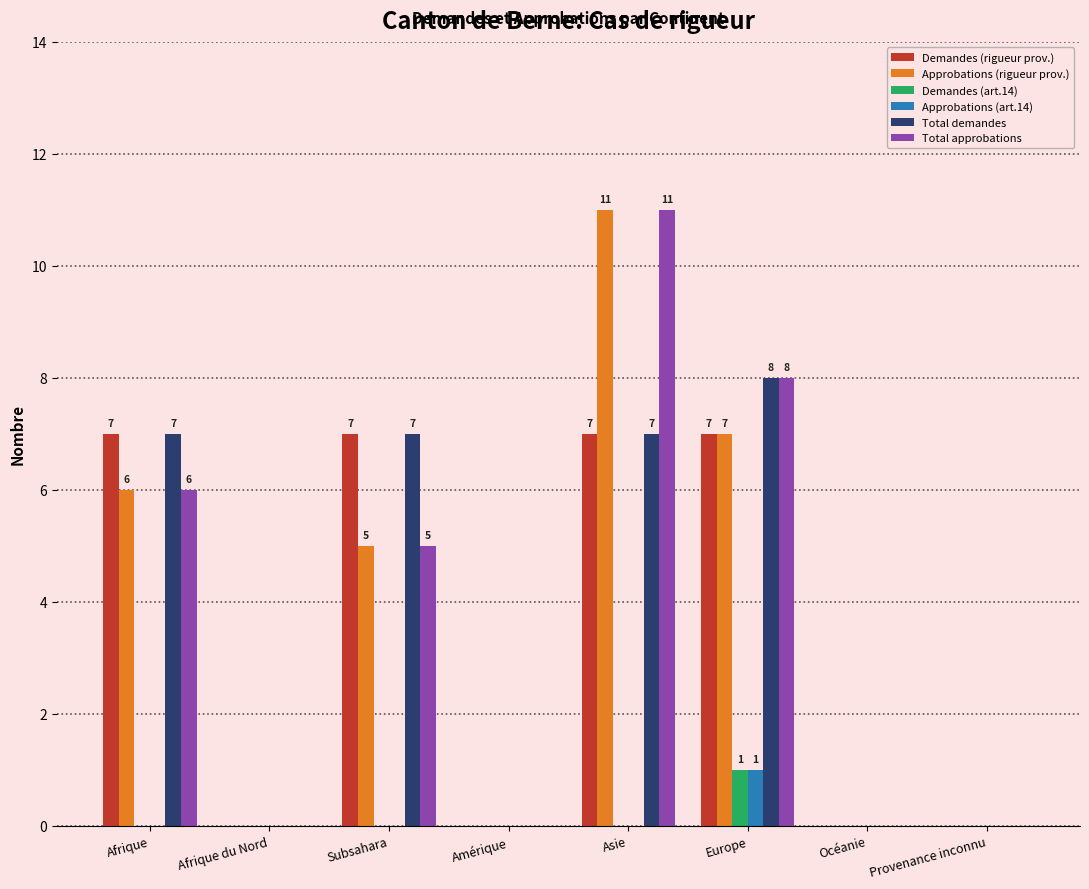

The value of Total demandes at Subsahara is 7. True or false?

True